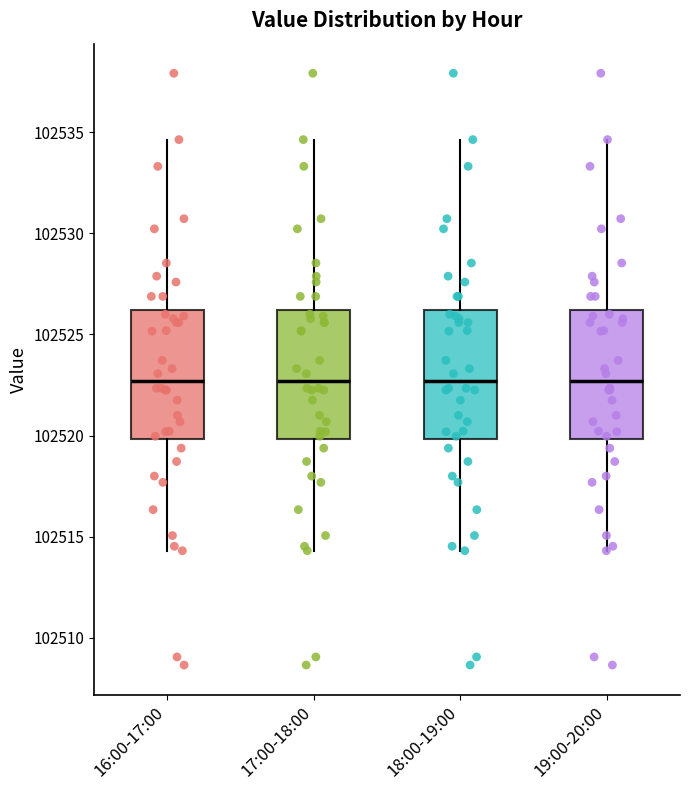

Where does the median line of the box for 16:00-17:00 sit on the y-axis? The values are not printed on the chart, so give them approximately, as read against the axis.

102522.5